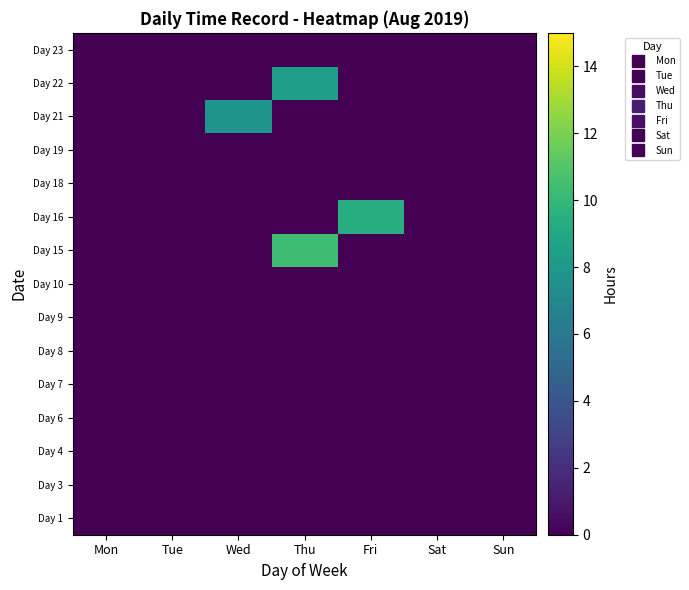

At which category is the sum across all series the highest?

Thu